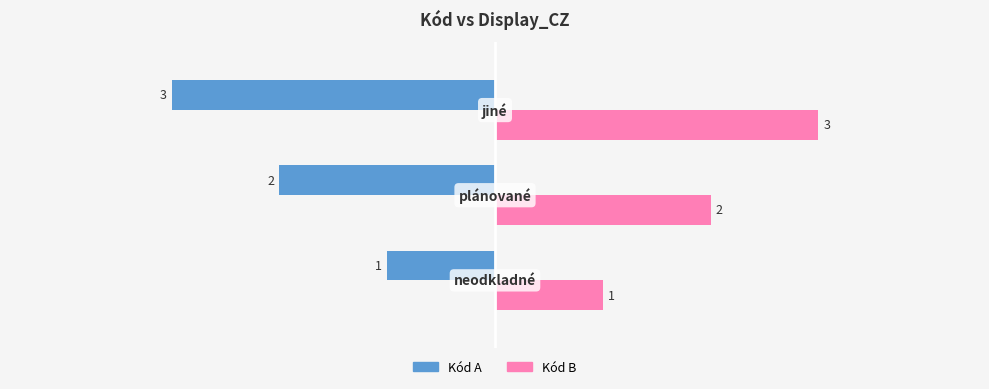

What is the lowest value of the Kód A series?

-3